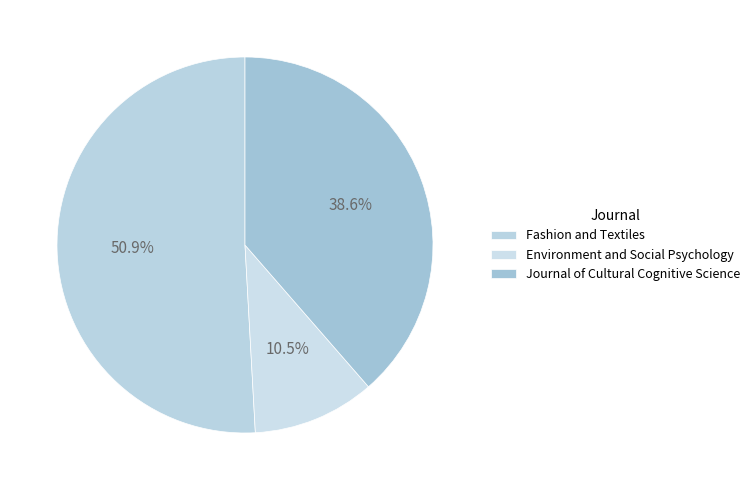

Is it true that Journal of Cultural Cognitive Science is 24% of the pie?

False